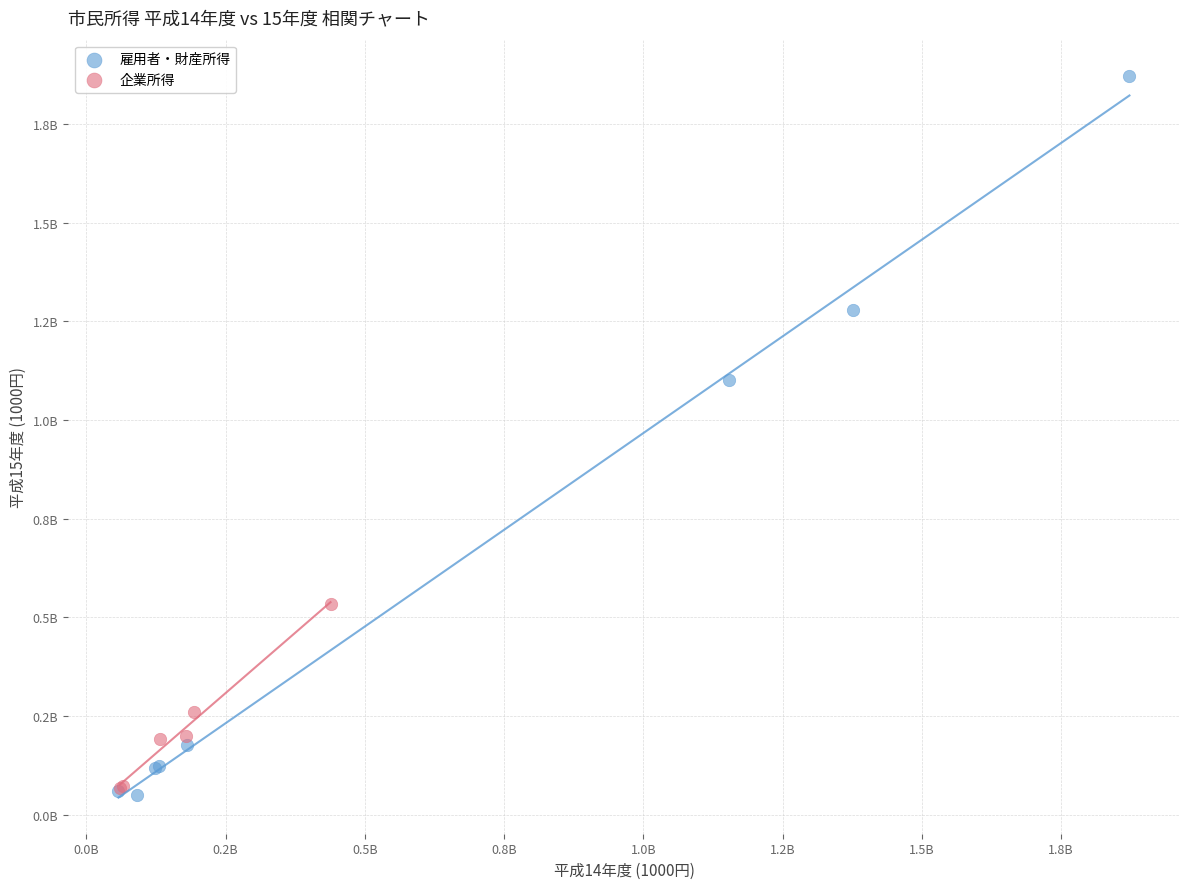

What are all the series names shown in the legend?

雇用者・財産所得, 企業所得